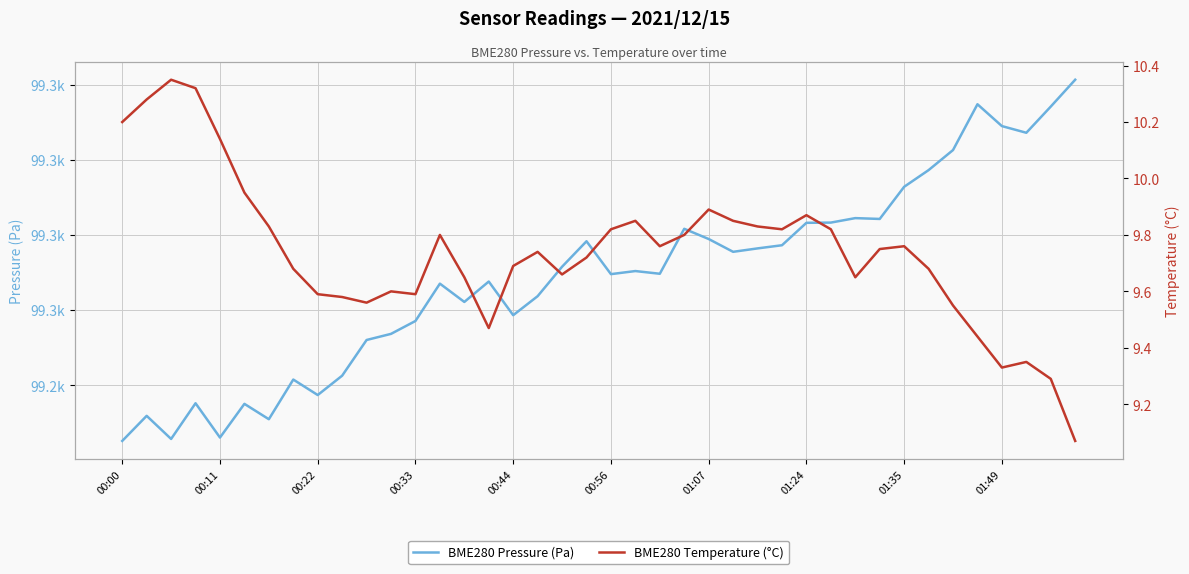

What is the label of the 1st point from the left?

00:00